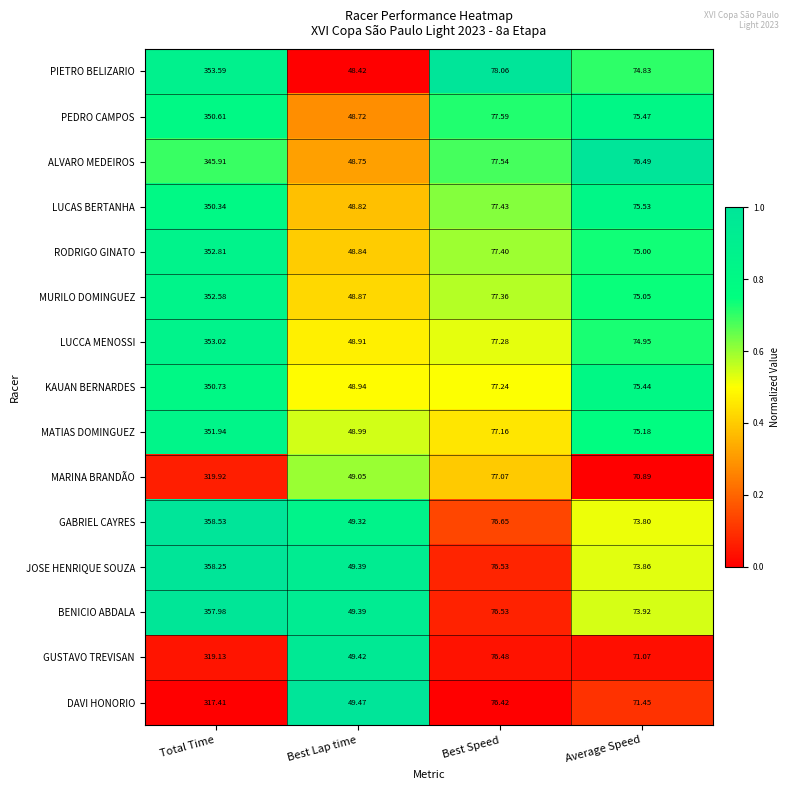

Rank the categories by LUCCA MENOSSI value from highest to lowest.

Total Time, Best Speed, Average Speed, Best Lap time